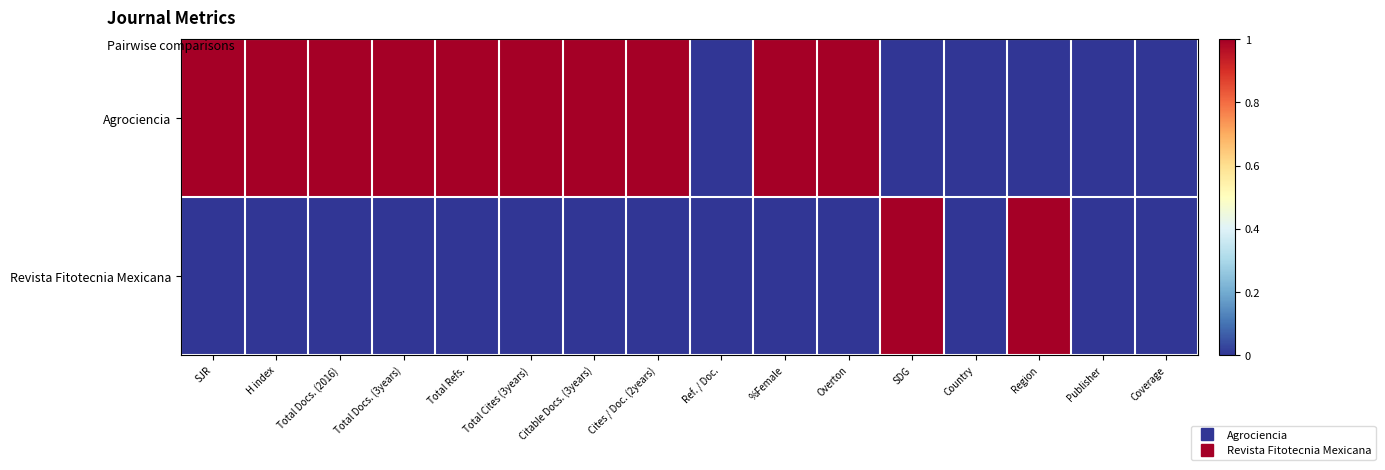

Reading left to right, extract all data points from this chart.

Agrociencia: SJR=1	H index=1	Total Docs. (2016)=1	Total Docs. (3years)=1	Total Refs.=1	Total Cites (3years)=1	Citable Docs. (3years)=1	Cites / Doc. (2years)=1	Ref. / Doc.=0	%Female=1	Overton=1	SDG=0	Country=0	Region=0	Publisher=0	Coverage=0
Revista Fitotecnia Mexicana: SJR=0	H index=0	Total Docs. (2016)=0	Total Docs. (3years)=0	Total Refs.=0	Total Cites (3years)=0	Citable Docs. (3years)=0	Cites / Doc. (2years)=0	Ref. / Doc.=0	%Female=0	Overton=0	SDG=1	Country=0	Region=1	Publisher=0	Coverage=0